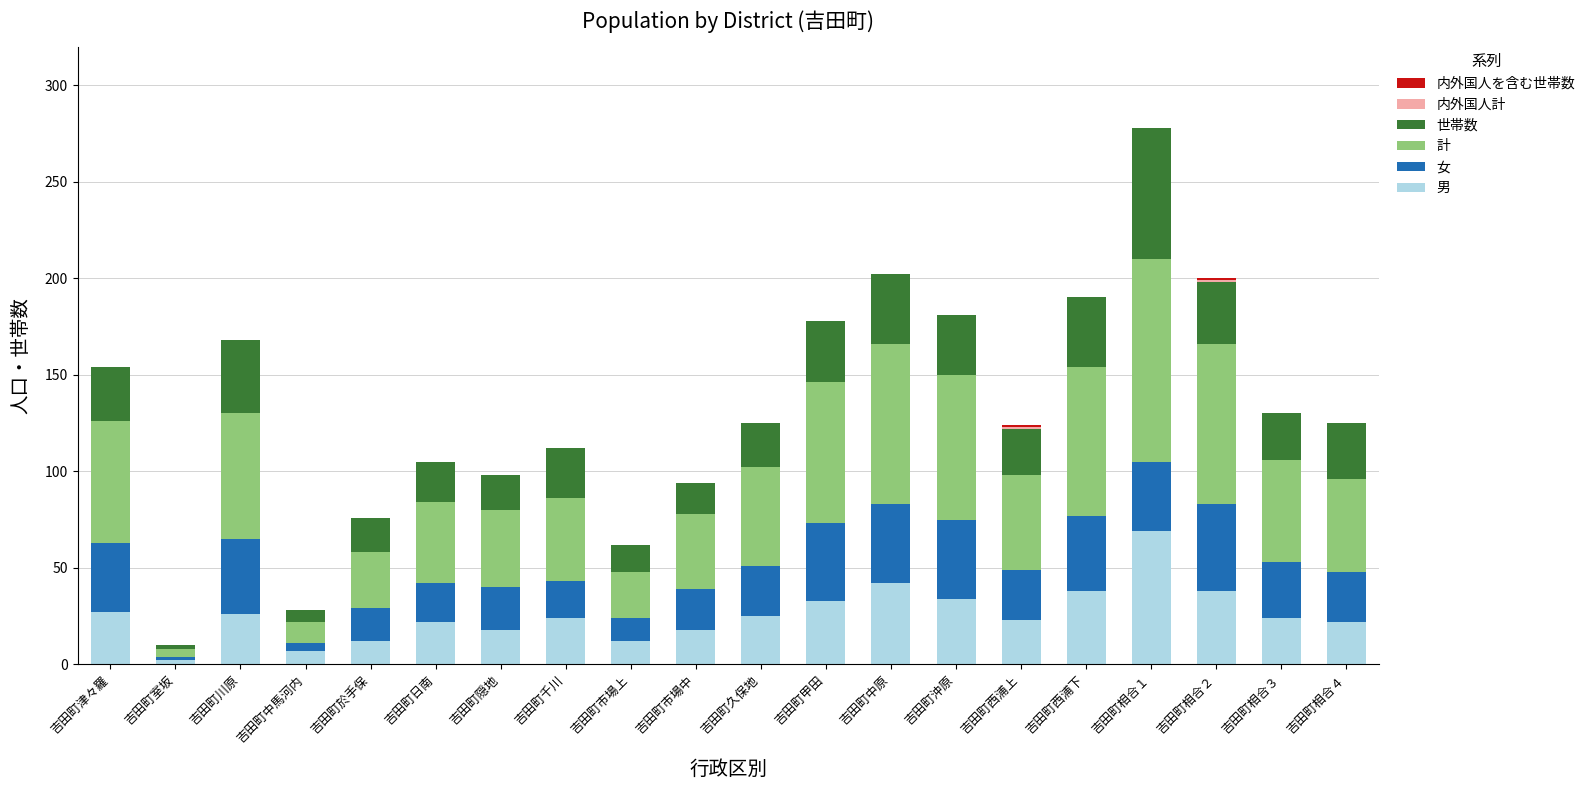

What is the highest value of the 男 series?

69